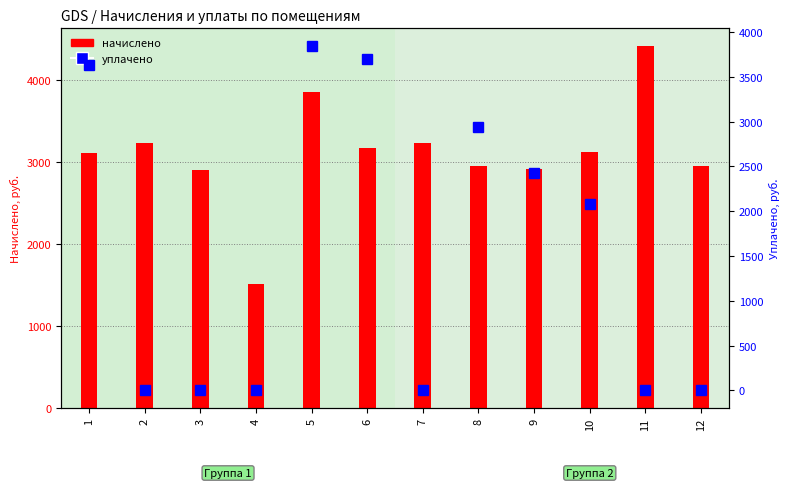

Is it true that уплачено equals -2678.2 at 12?

False